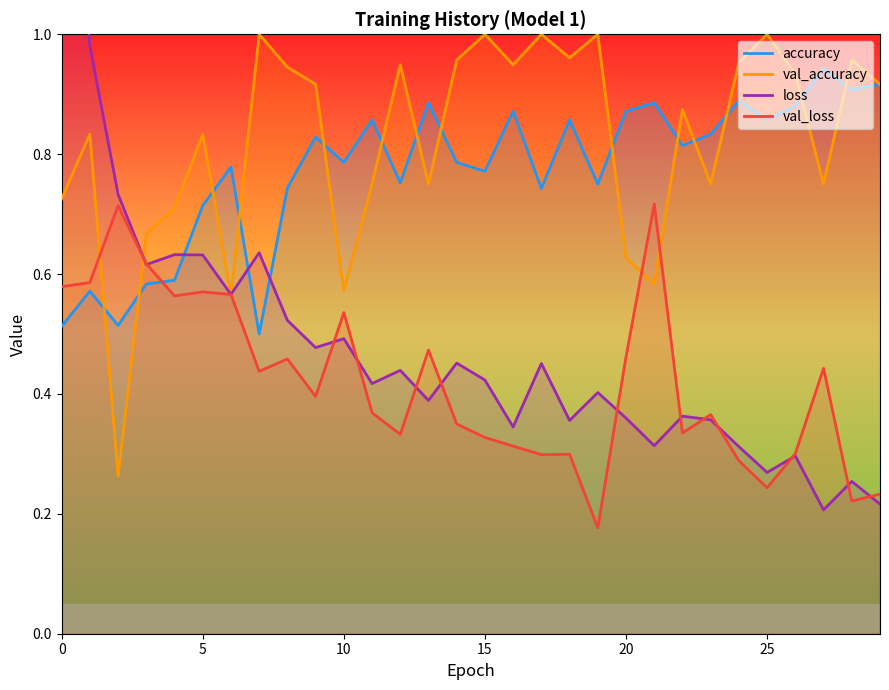

After their last crossing, which series has the higher values: val_accuracy or loss?

val_accuracy